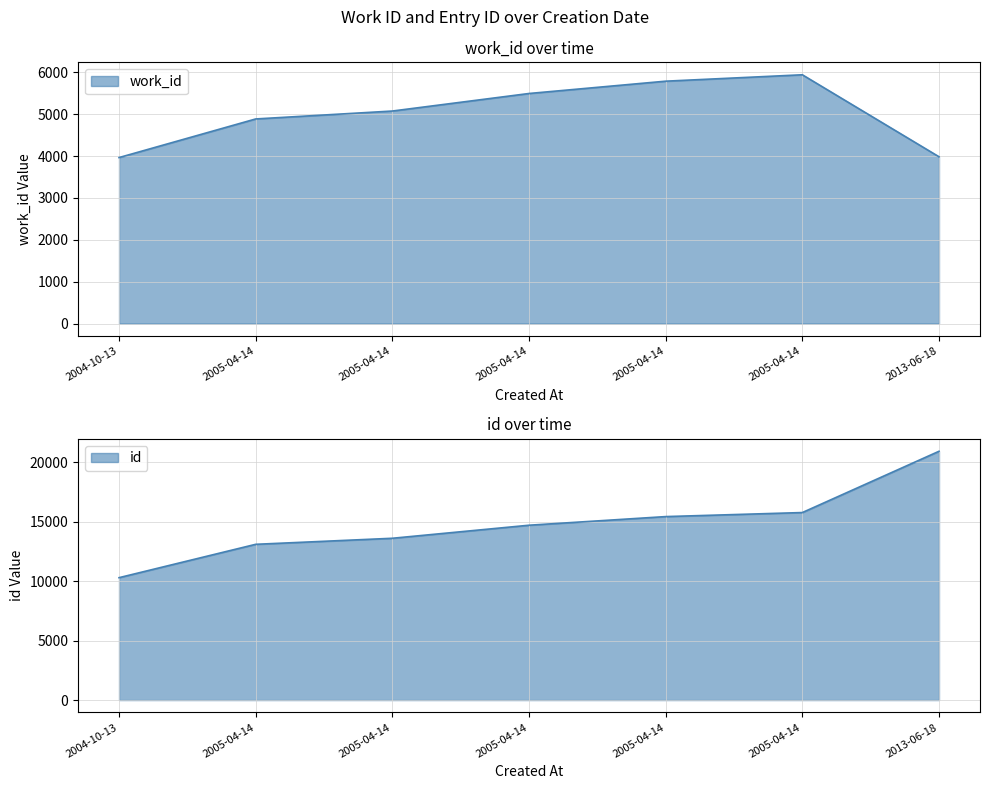

What is the label of the 1st point from the left?

2004-10-13